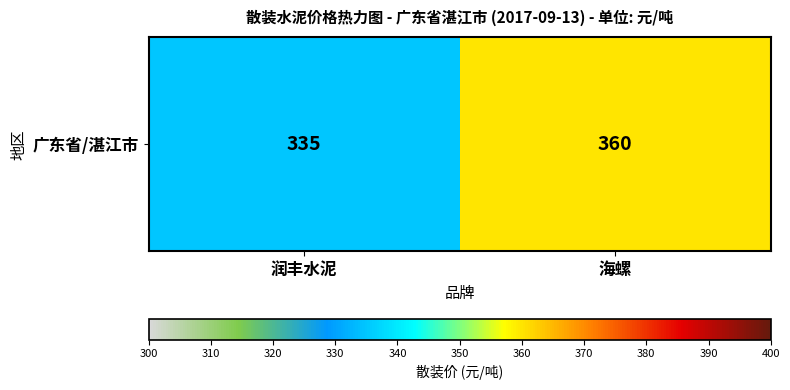

True or false: the data shows 525 at 海螺.

False